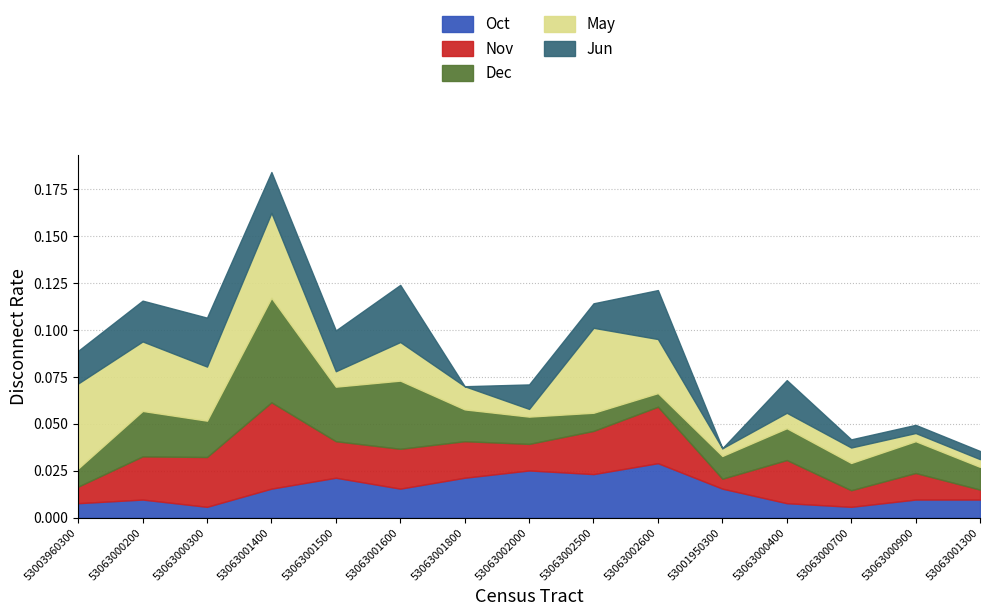

Reading left to right, extract all data points from this chart.

Oct: 0.0	0.0	0.0	0.0	0.0	0.0	0.0	0.0	0.0	0.0	0.0	0.0	0.0	0.0	0.0
Nov: 0.0	0.0	0.0	0.0	0.0	0.0	0.0	0.0	0.0	0.0	0.0	0.0	0.0	0.0	0.0
Dec: 0.0	0.0	0.0	0.1	0.0	0.0	0.0	0.0	0.0	0.0	0.0	0.0	0.0	0.0	0.0
May: 0.0	0.0	0.0	0.0	0.0	0.0	0.0	0.0	0.0	0.0	0.0	0.0	0.0	0.0	0.0
Jun: 0.0	0.0	0.0	0.0	0.0	0.0	0.0	0.0	0.0	0.0	0.0	0.0	0.0	0.0	0.0